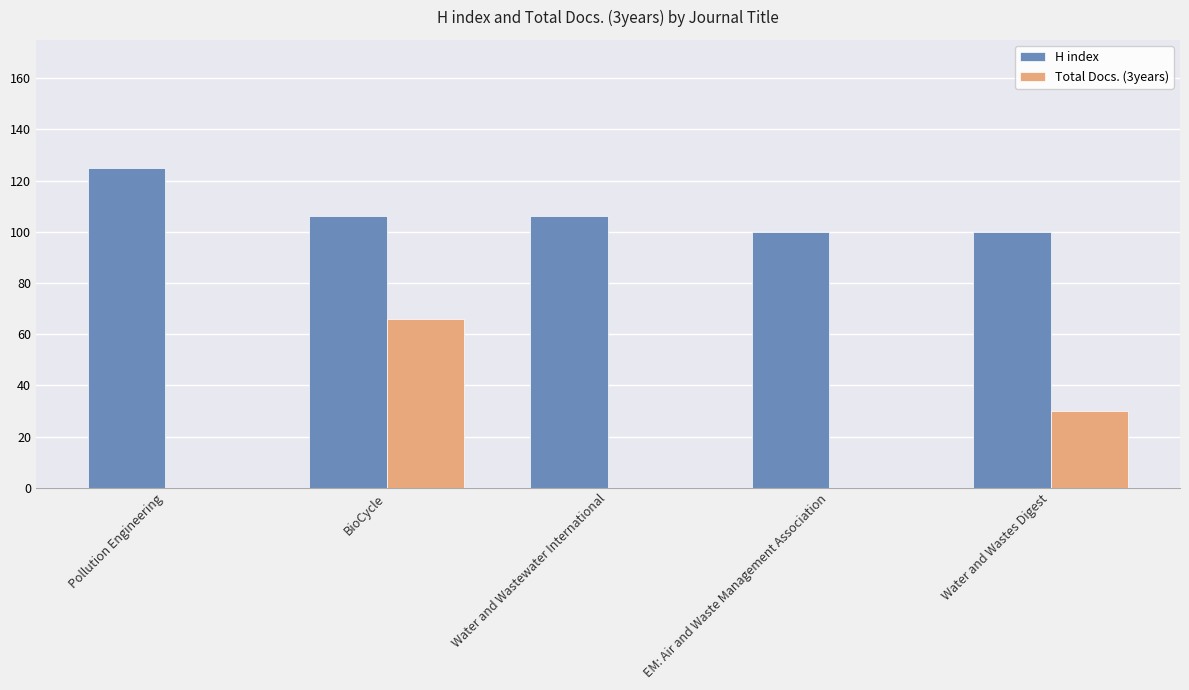

What is the greatest value displayed?

125